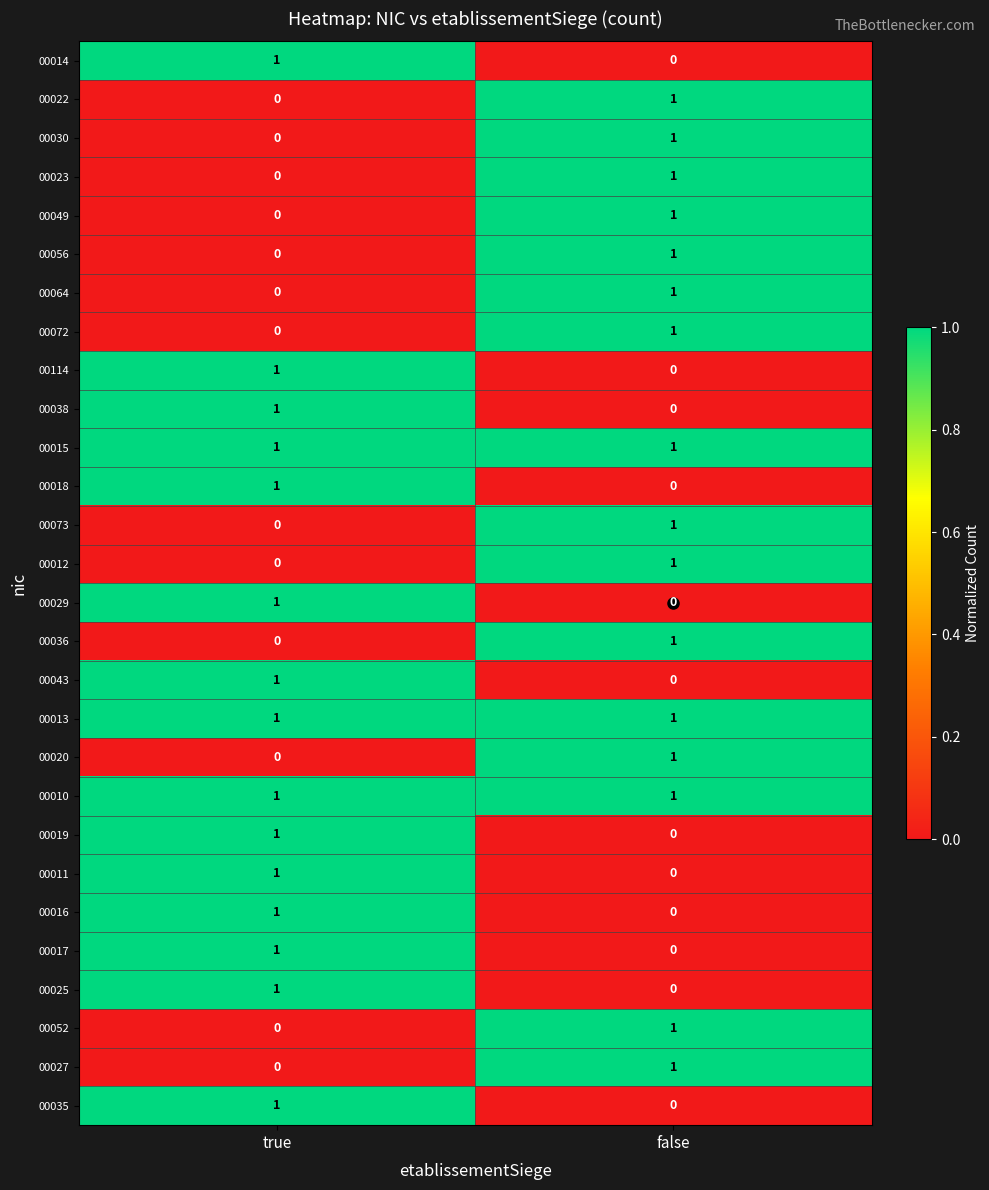

Which category has the lowest value in the 00072 series?

true